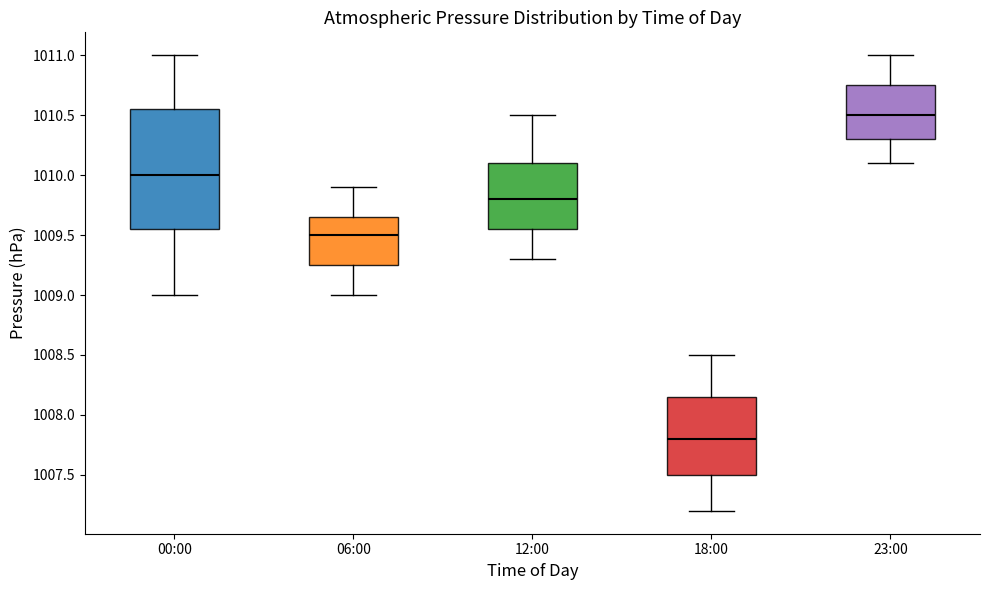

Which box is the tallest, from its lower edge to its upper edge?

00:00